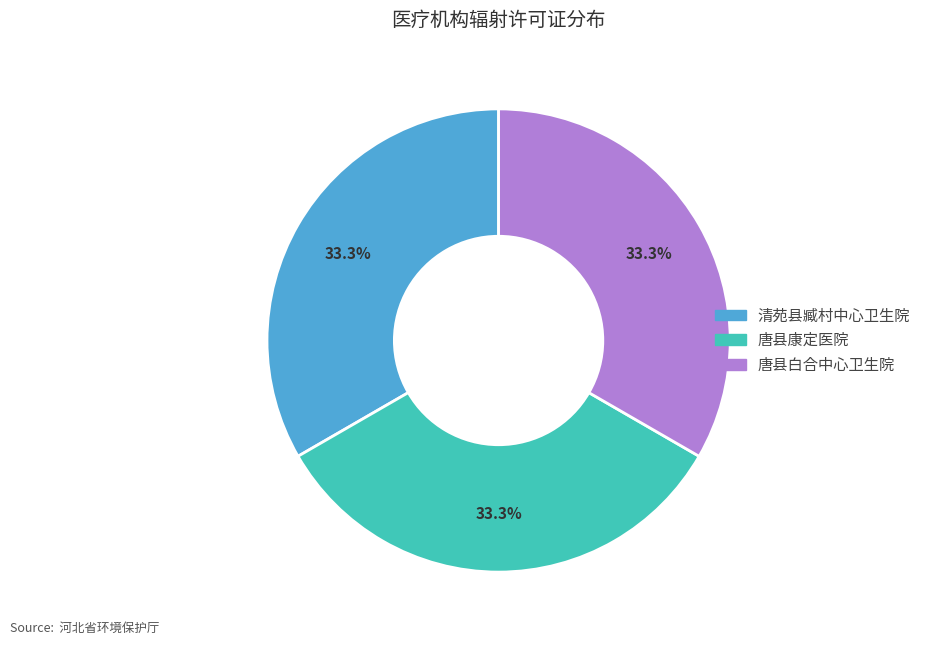

Is the sum of 清苑县臧村中心卫生院 and 唐县白合中心卫生院 greater than half?

Yes